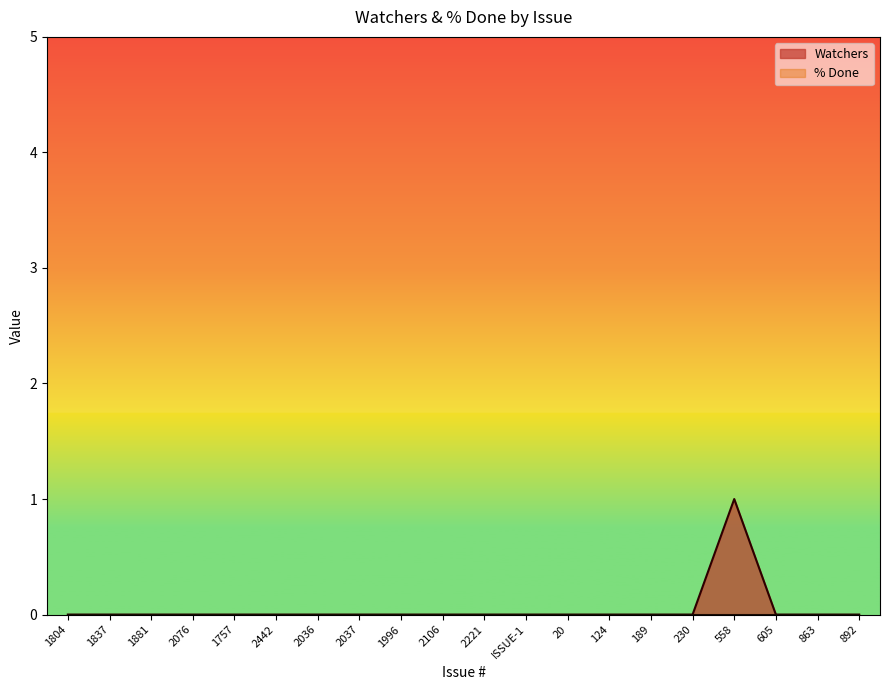

List the labels in order of value, smallest first.

1804, 1837, 1881, 2076, 1757, 2442, 2036, 2037, 1996, 2106, 2221, ISSUE-1, 20, 124, 189, 230, 605, 863, 892, 558